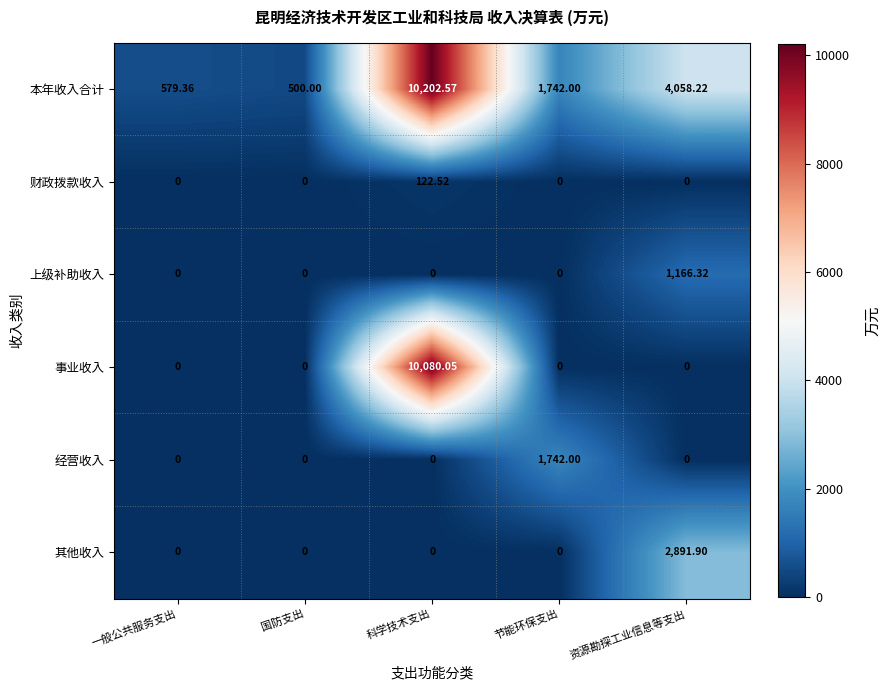

Which series has the widest spread of values?

事业收入